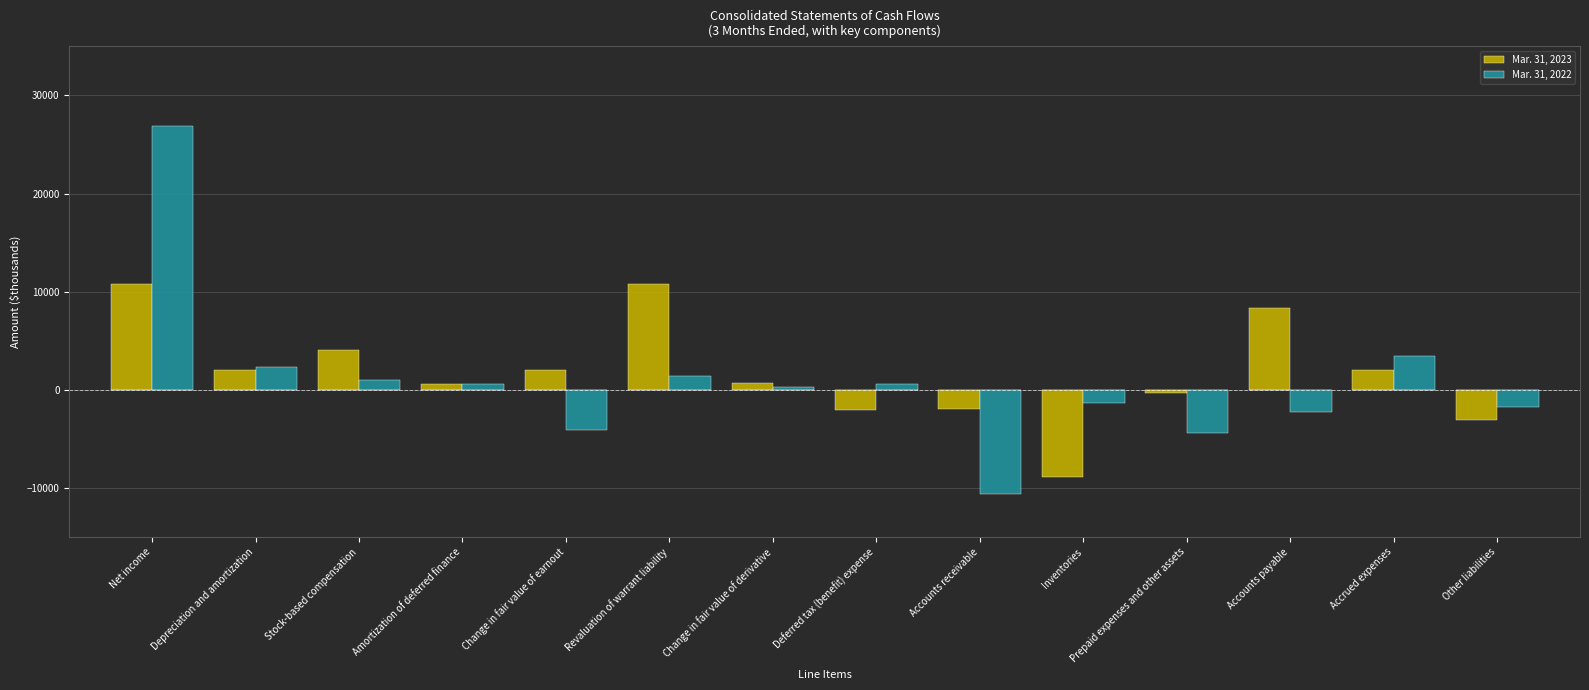

What is the maximum value shown in the chart?

26908